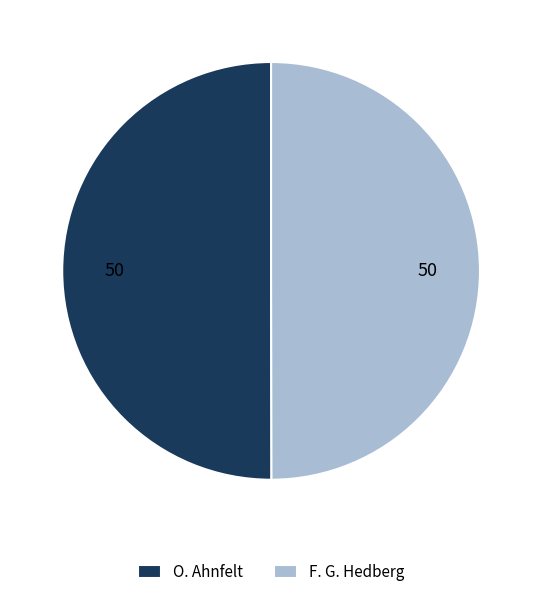

Combined, do F. G. Hedberg and O. Ahnfelt account for over 50%?

Yes